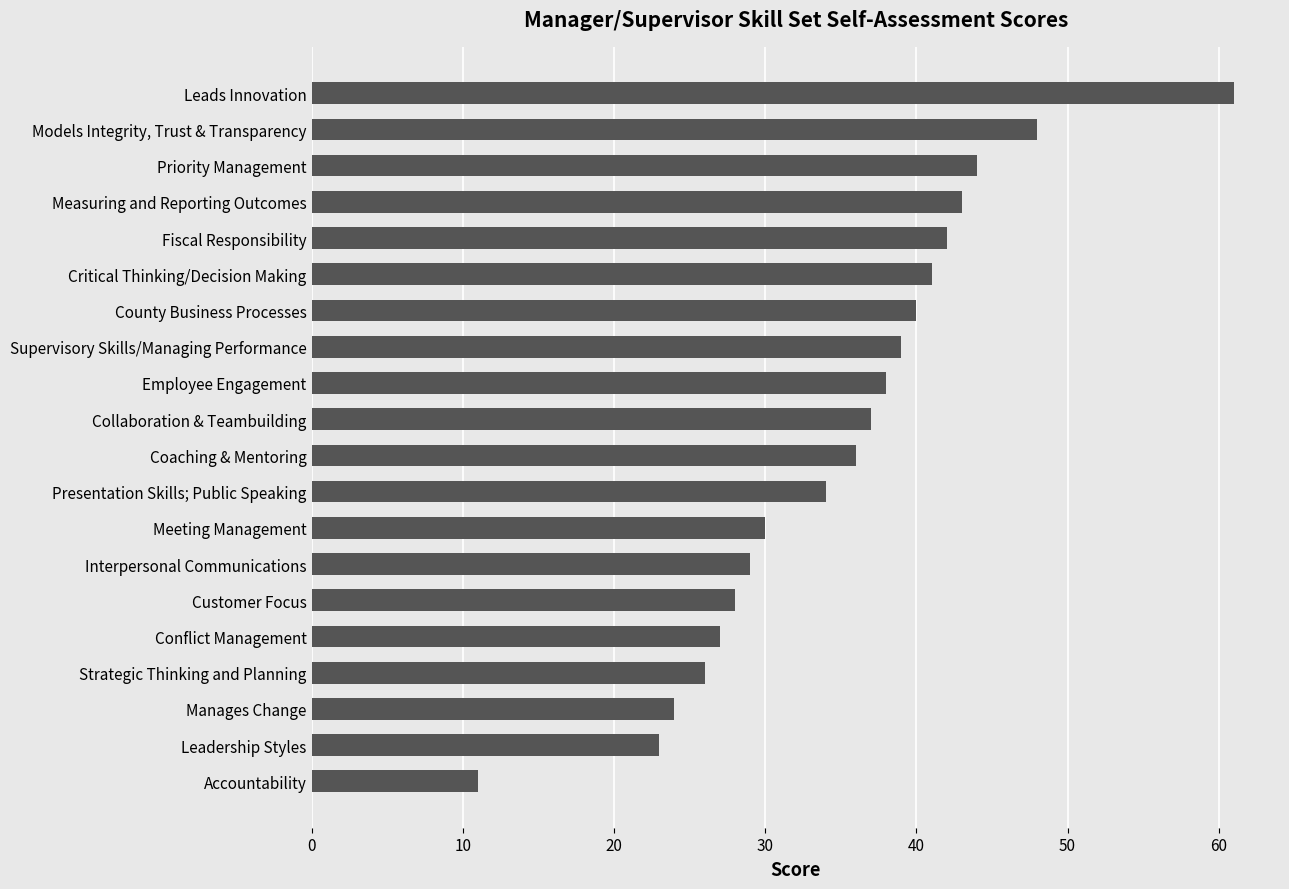

Count the number of data series in this chart.

1